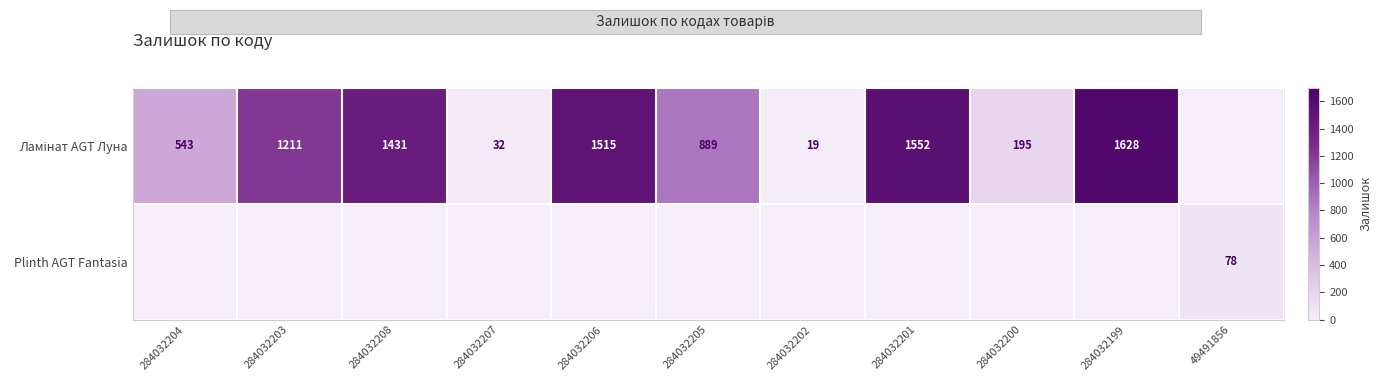

Which series has the largest range (max minus min)?

Ламінат AGT Луна